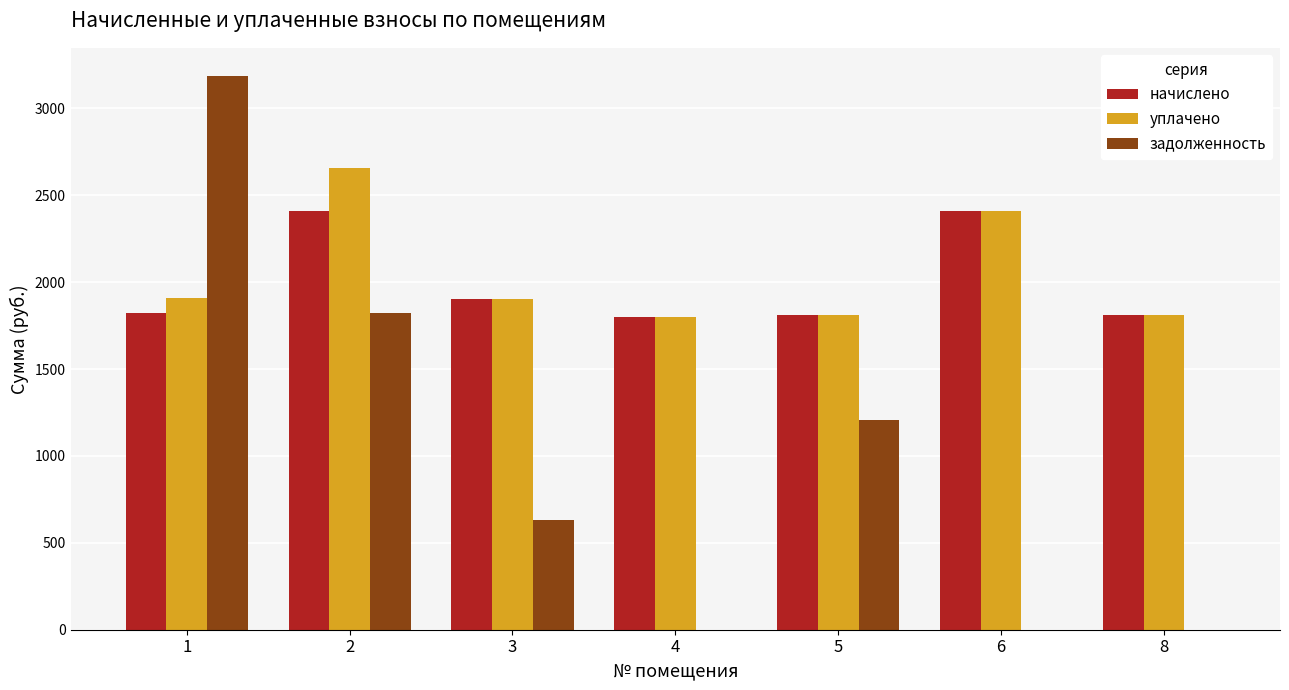

What is the highest value of the начислено series?

2408.6